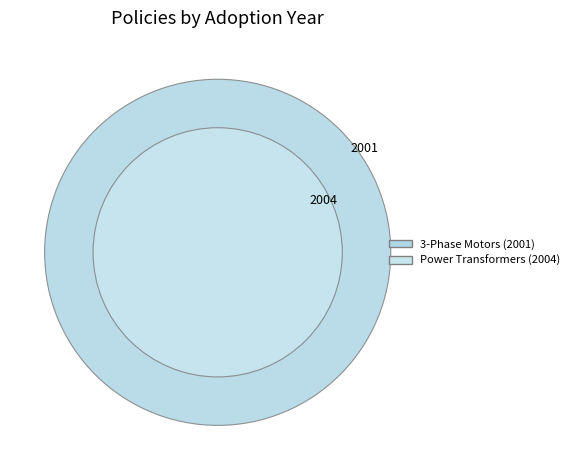

To the nearest percent, what is the average slice percentage?

50%